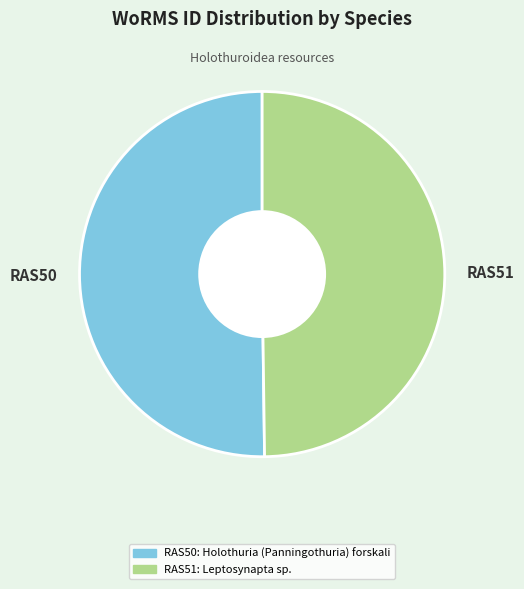

Approximately how many times larger is the value at RAS50: Holothuria (Panningothuria) forskali compared to RAS51: Leptosynapta sp.?

1.0